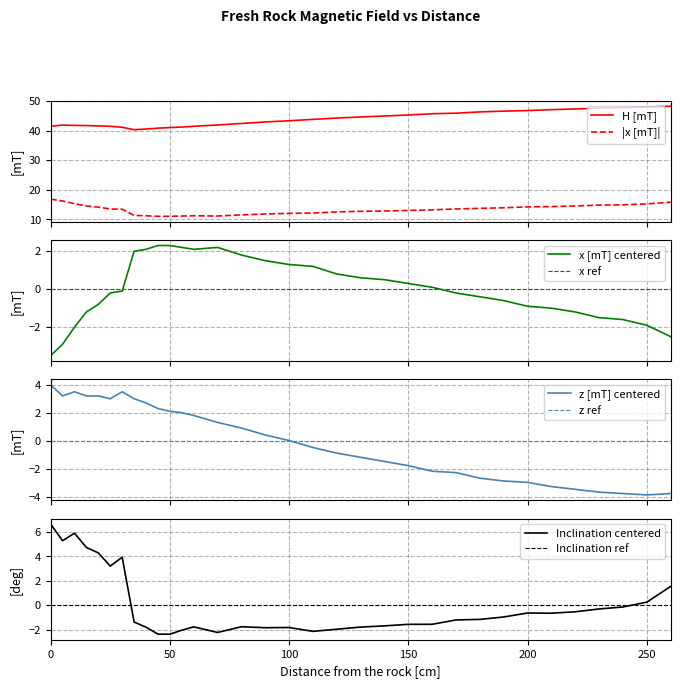

How many data points in Inclination [deg] are less than -1?

18